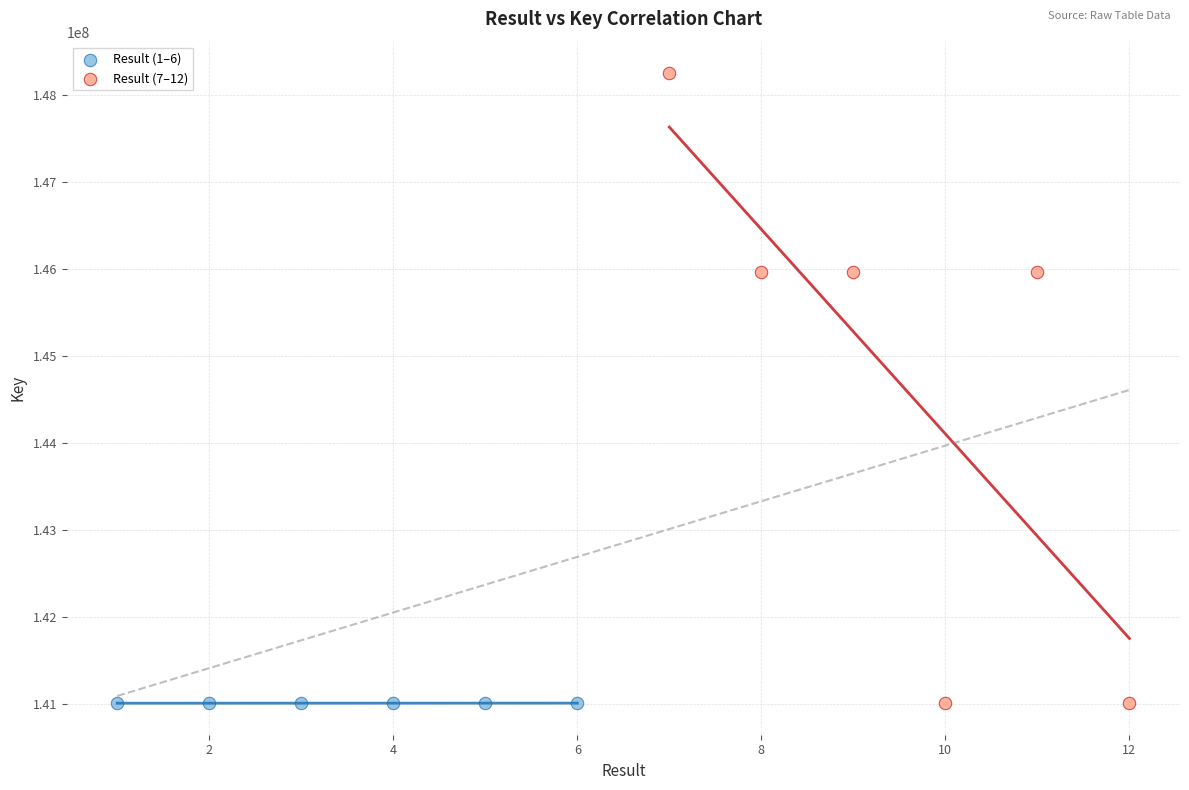

Which series has the largest Y range (max minus min)?

Result (7–12)